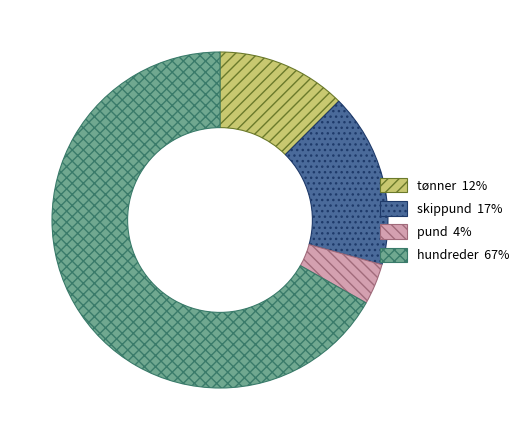

Rank the categories by value from lowest to highest.

pund, tønner, skippund, hundreder